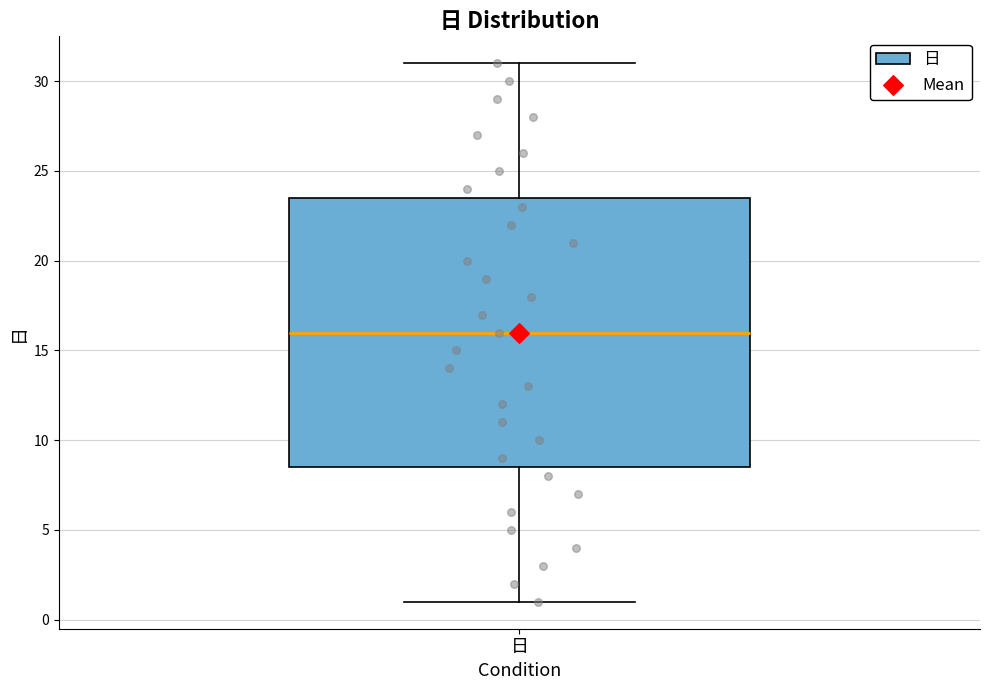

Transcribe this box plot: give where the median line is, the range the box spans, and where the two whiskers end, as read against the y-axis. The values are not printed on the chart, so give them approximately, as read against the axis.

median 16.0, box 8.5 to 23.5, whiskers 1.0 to 31.0